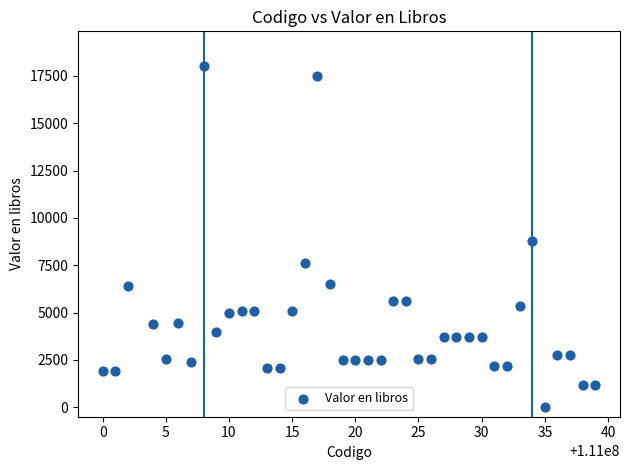

What Y value in the scatter plot is closest to 9024?

8804.4